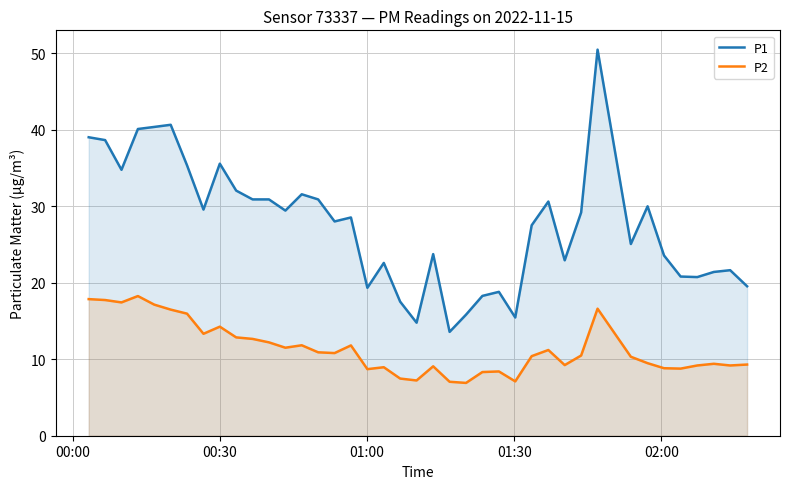

Which series has the widest spread of values?

P1